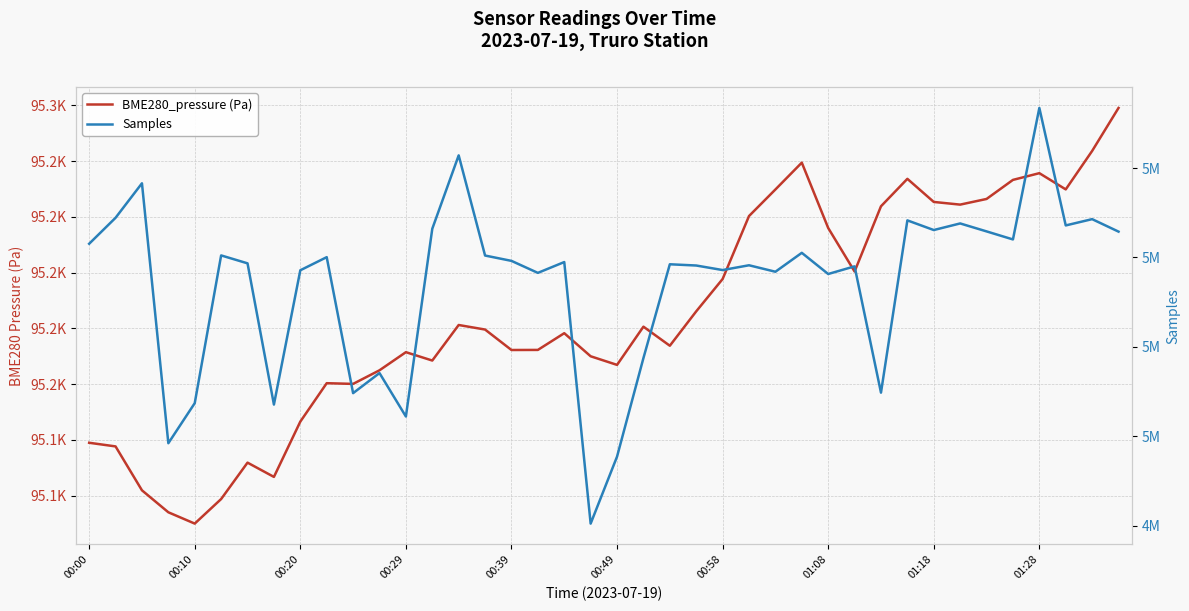

How many lines are shown in the chart?

2